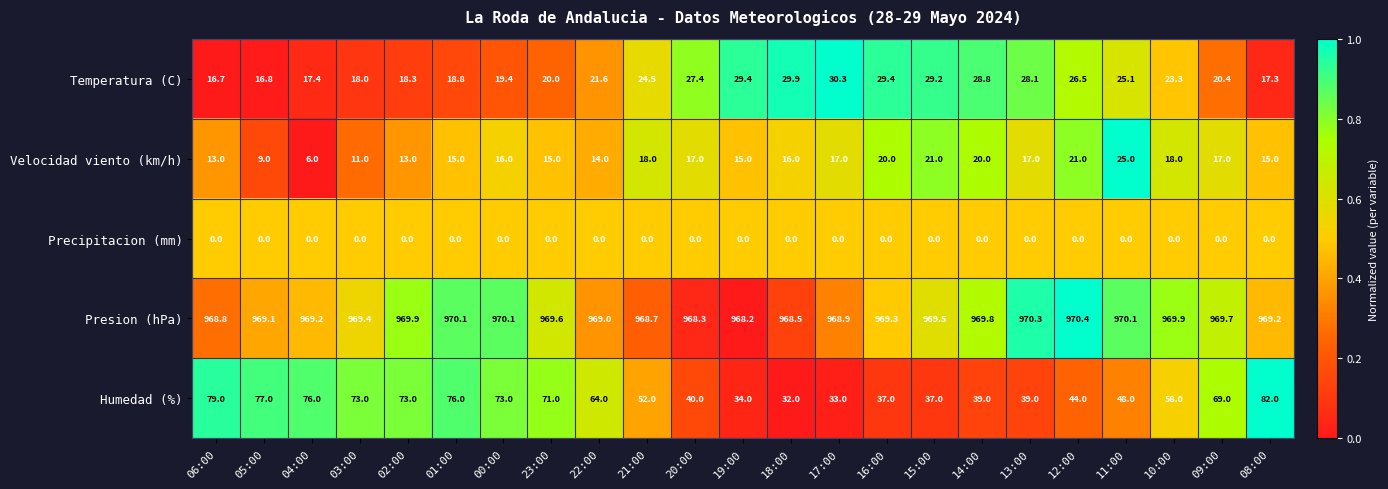

What is the difference between the second highest and minimum values in the Humedad (%) series?

47.0